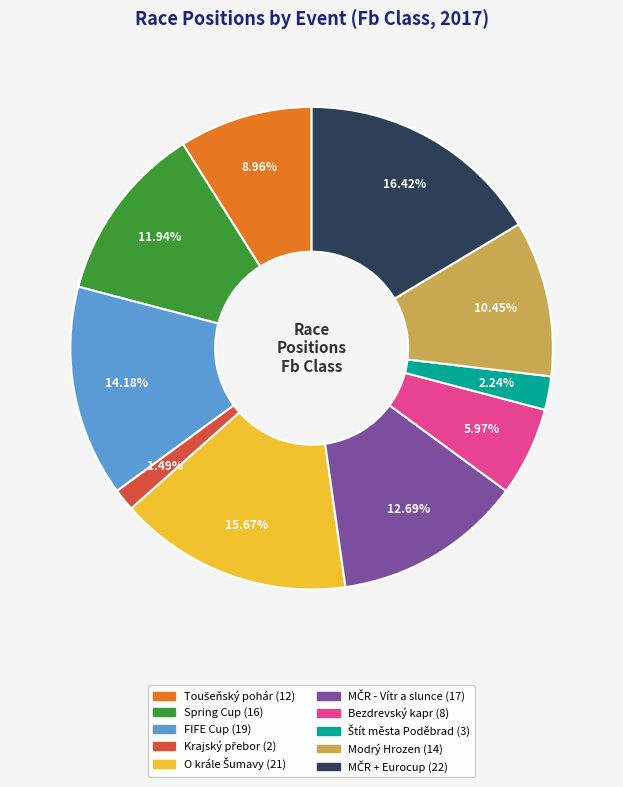

Does Modrý Hrozen account for over 50% of the chart?

No